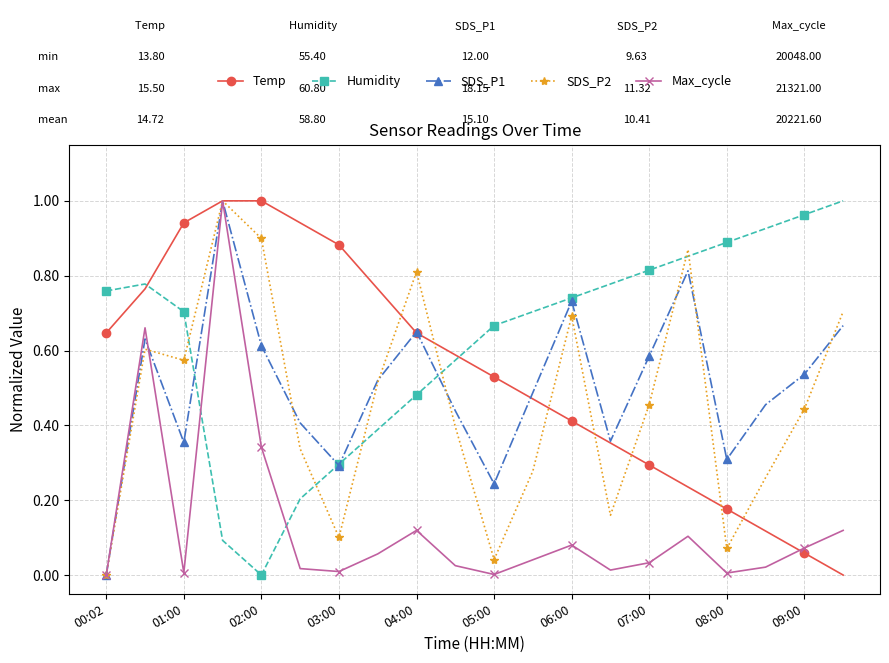

Which series has the largest total across all categories?

Humidity